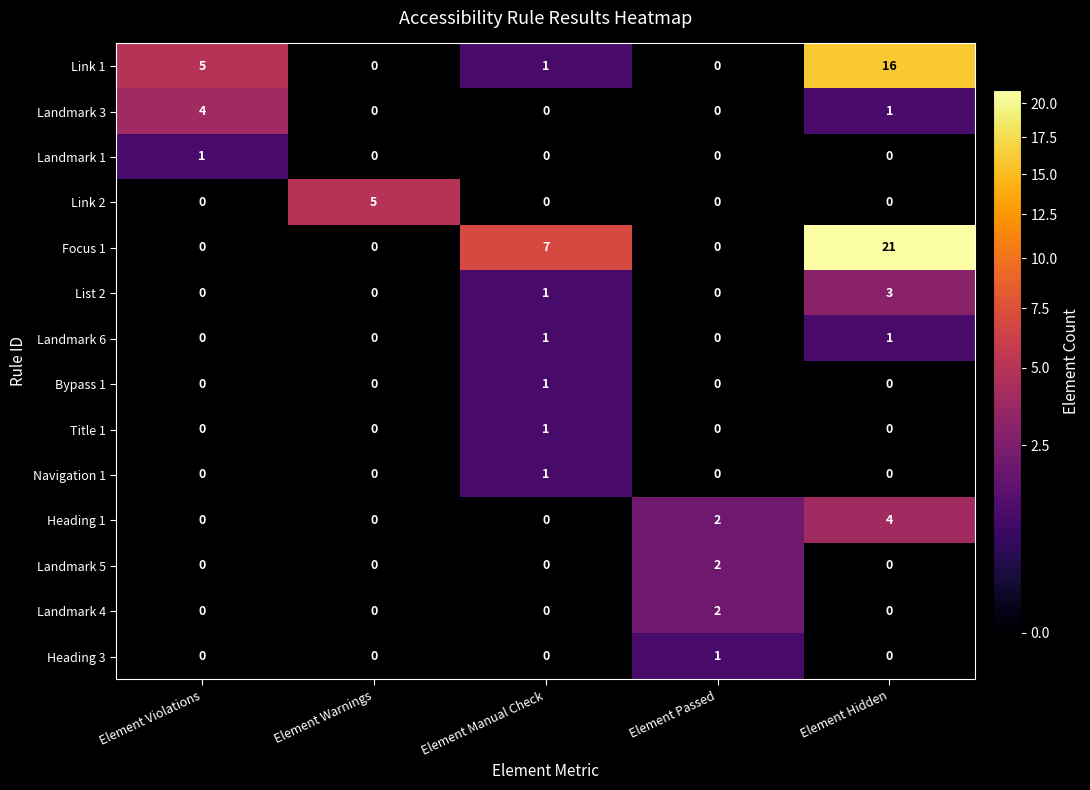

How many data points does each series have?

5